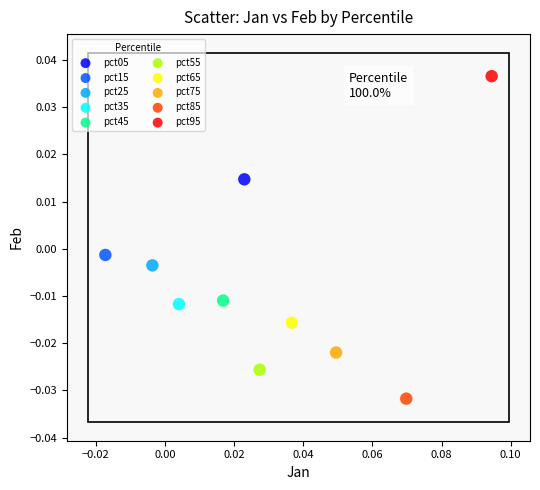

Which series contains the lowest Y value?

pct85